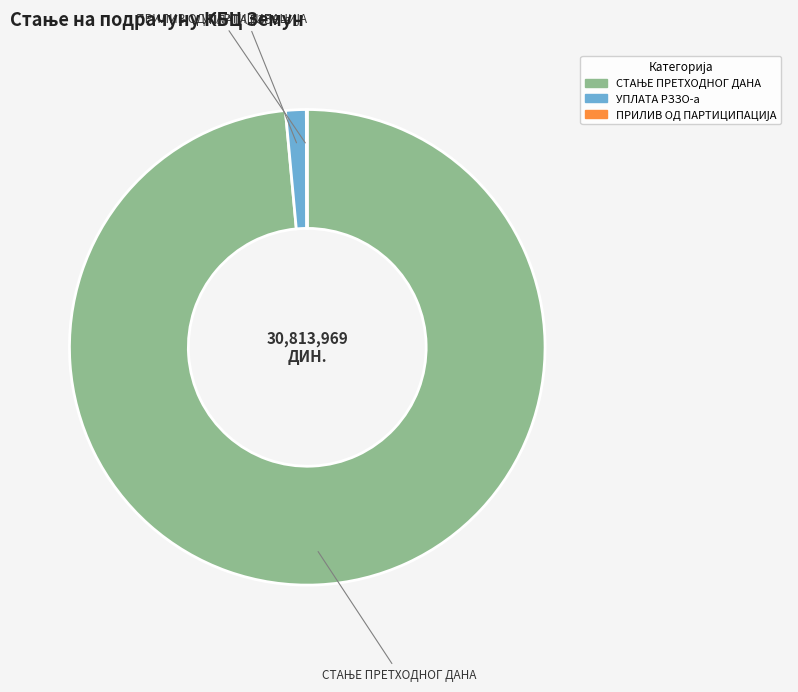

Is it true that УПЛАТА РЗЗО-а is 1% of the pie?

True